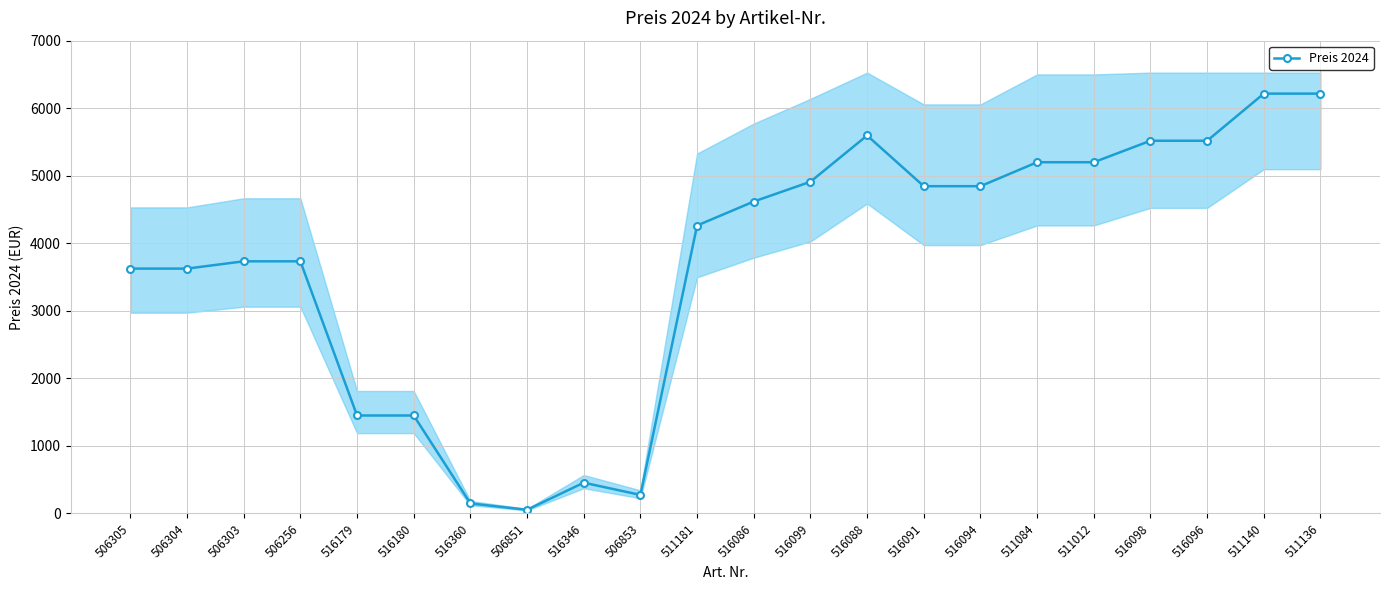

Where is the first local maximum?

516346